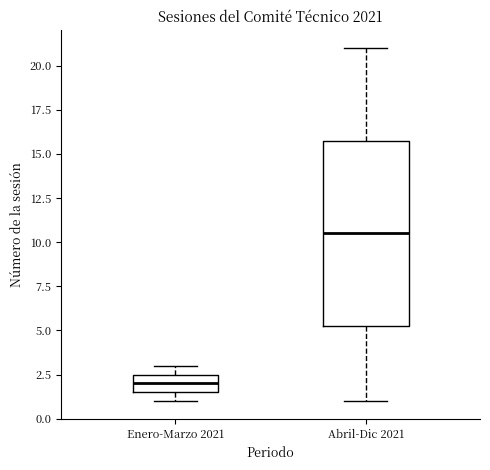

Reading left to right, transcribe this box plot: for each box, give where its median line is, the range the box spans, and where its two whiskers end, as read against the y-axis. The values are not printed on the chart, so give them approximately, as read against the axis.

Enero-Marzo 2021: median 2.0, box 1.5 to 2.5, whiskers 1.0 to 3.0
Abril-Dic 2021: median 10.5, box 5.5 to 16.0, whiskers 1.0 to 21.0